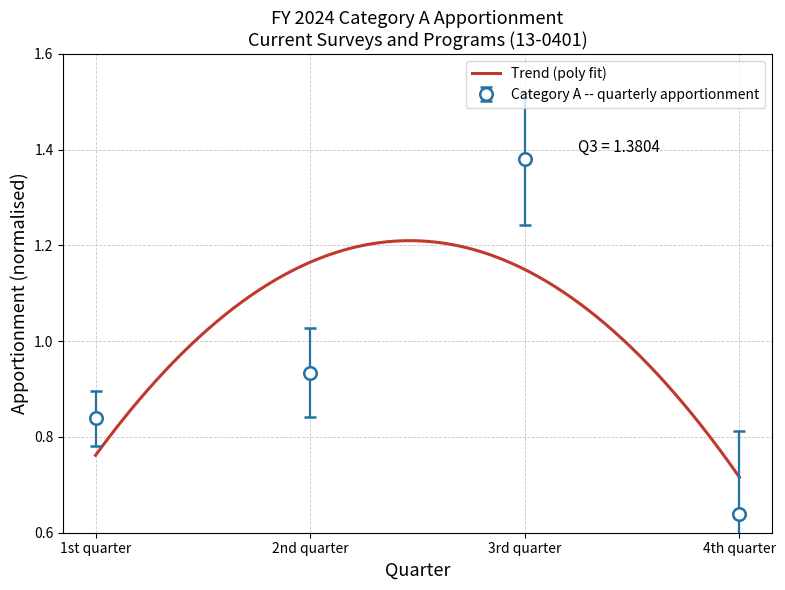

True or false: the data shows 0.6 at 2nd quarter.

False